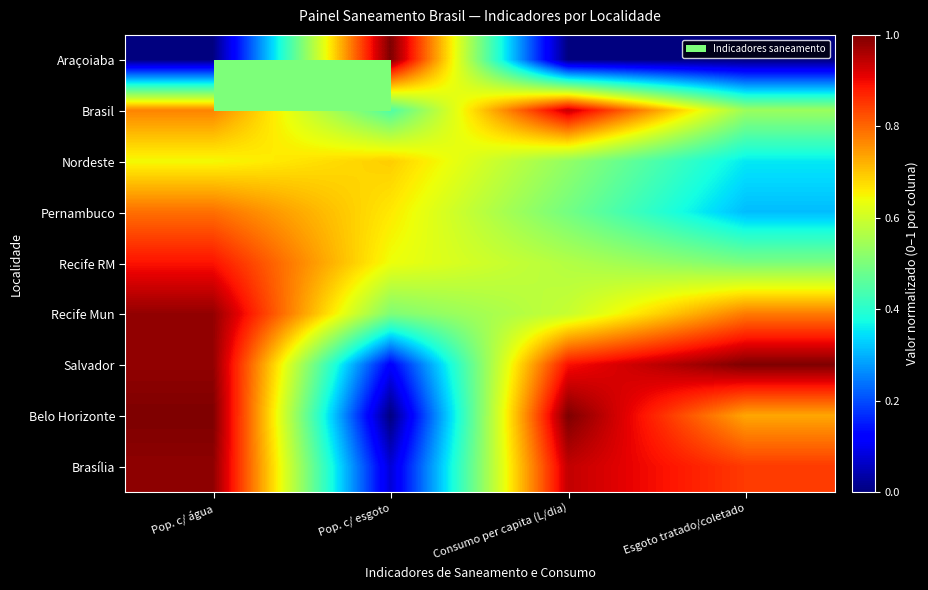

Reading left to right, what are all the values shown in this chart?

Araçoiaba: Pop. c/ água=0.0	Pop. c/ esgoto=1.0	Consumo per capita (L/dia)=0.0	Esgoto tratado/coletado=0.0
Brasil: Pop. c/ água=0.8	Pop. c/ esgoto=0.4	Consumo per capita (L/dia)=0.9	Esgoto tratado/coletado=0.5
Nordeste: Pop. c/ água=0.6	Pop. c/ esgoto=0.7	Consumo per capita (L/dia)=0.5	Esgoto tratado/coletado=0.4
Pernambuco: Pop. c/ água=0.8	Pop. c/ esgoto=0.7	Consumo per capita (L/dia)=0.5	Esgoto tratado/coletado=0.3
Recife RM: Pop. c/ água=0.9	Pop. c/ esgoto=0.6	Consumo per capita (L/dia)=0.6	Esgoto tratado/coletado=0.5
Recife Mun: Pop. c/ água=1.0	Pop. c/ esgoto=0.5	Consumo per capita (L/dia)=0.6	Esgoto tratado/coletado=0.8
Salvador: Pop. c/ água=1.0	Pop. c/ esgoto=0.1	Consumo per capita (L/dia)=0.9	Esgoto tratado/coletado=1.0
Belo Horizonte: Pop. c/ água=1.0	Pop. c/ esgoto=0.0	Consumo per capita (L/dia)=1.0	Esgoto tratado/coletado=0.7
Brasília: Pop. c/ água=1.0	Pop. c/ esgoto=0.1	Consumo per capita (L/dia)=0.9	Esgoto tratado/coletado=0.8